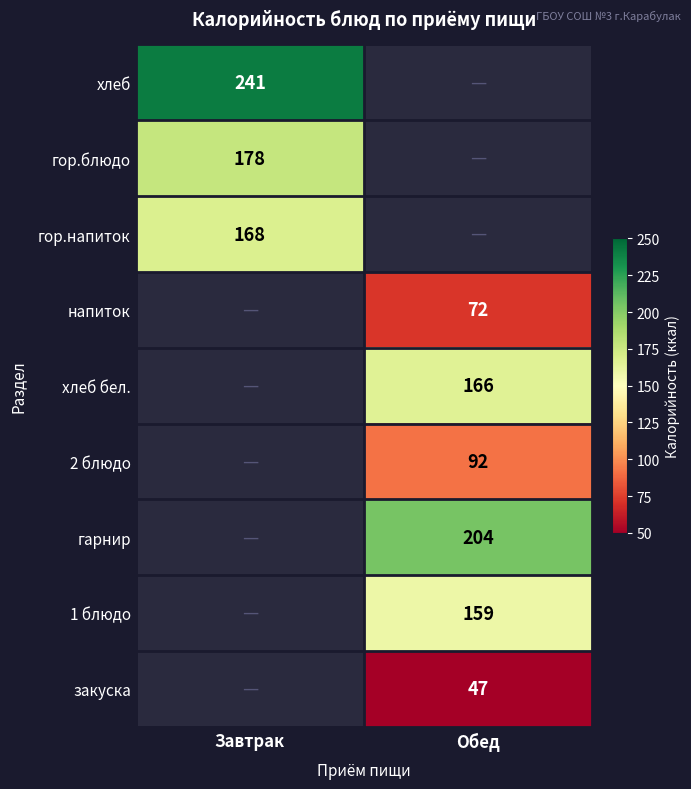

The value of хлеб at Завтрак is 241. True or false?

True